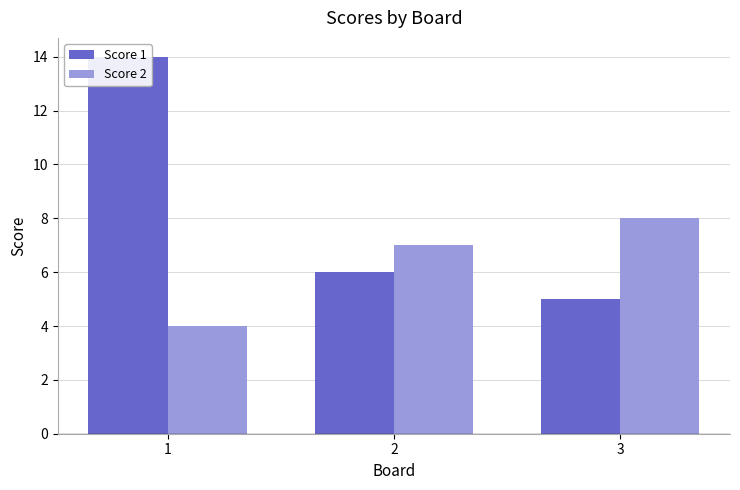

What is the difference between the maximum and minimum values in the Score 1 series?

9